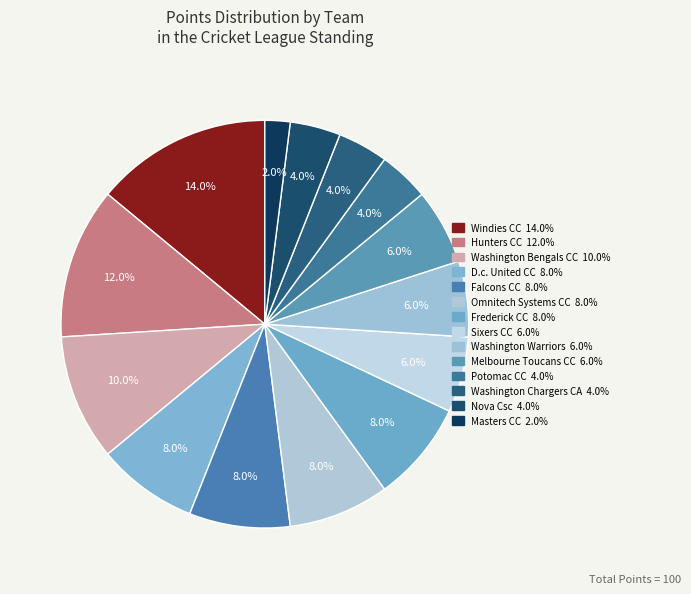

To the nearest percent, what is the difference between the Hunters CC and Masters CC slice percentages?

10%